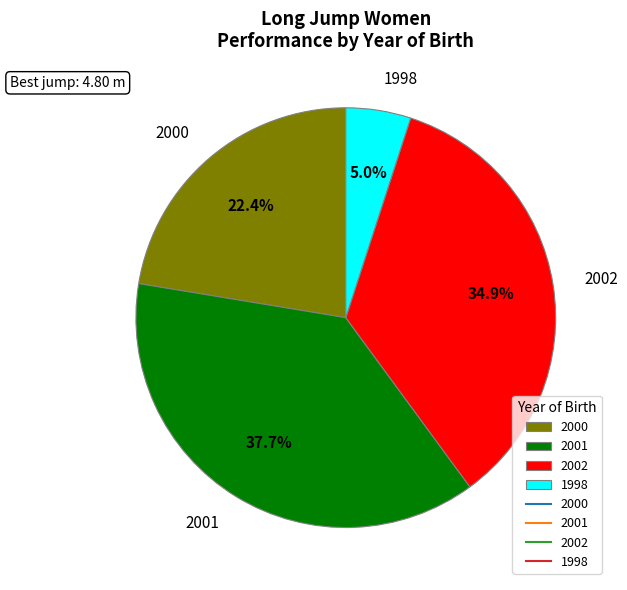

Is 1998 the majority of the pie?

No